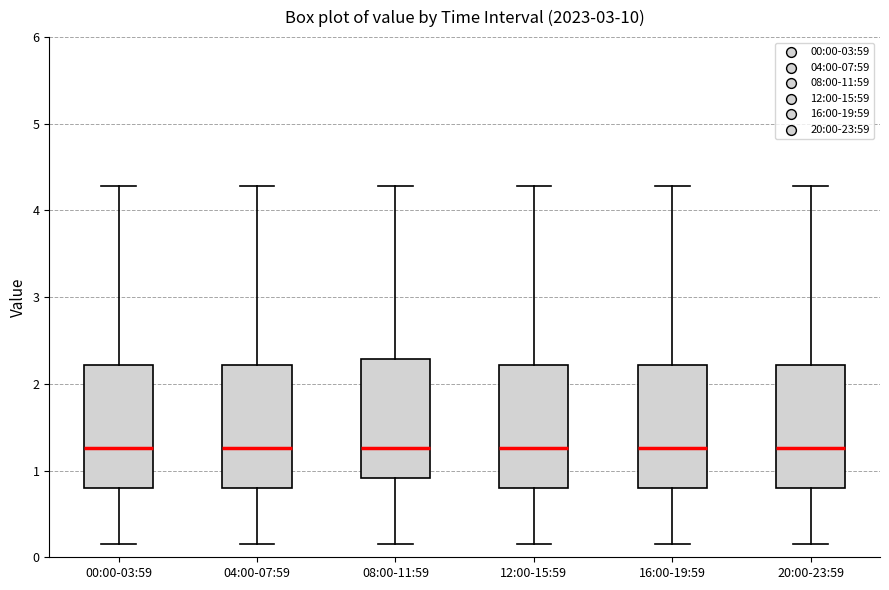

Reading left to right, transcribe this box plot: for each box, give where its median line is, the range the box spans, and where its two whiskers end, as read against the y-axis. The values are not printed on the chart, so give them approximately, as read against the axis.

00:00-03:59: median 1.3, box 0.8 to 2.2, whiskers 0.2 to 4.3
04:00-07:59: median 1.3, box 0.8 to 2.2, whiskers 0.2 to 4.3
08:00-11:59: median 1.3, box 0.9 to 2.3, whiskers 0.2 to 4.3
12:00-15:59: median 1.3, box 0.8 to 2.2, whiskers 0.2 to 4.3
16:00-19:59: median 1.3, box 0.8 to 2.2, whiskers 0.2 to 4.3
20:00-23:59: median 1.3, box 0.8 to 2.2, whiskers 0.2 to 4.3